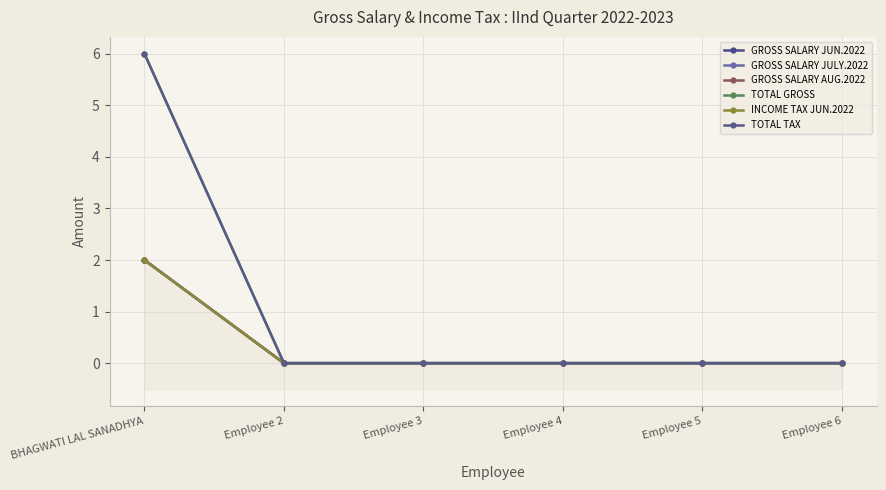

What position from the right is Employee 2?

5